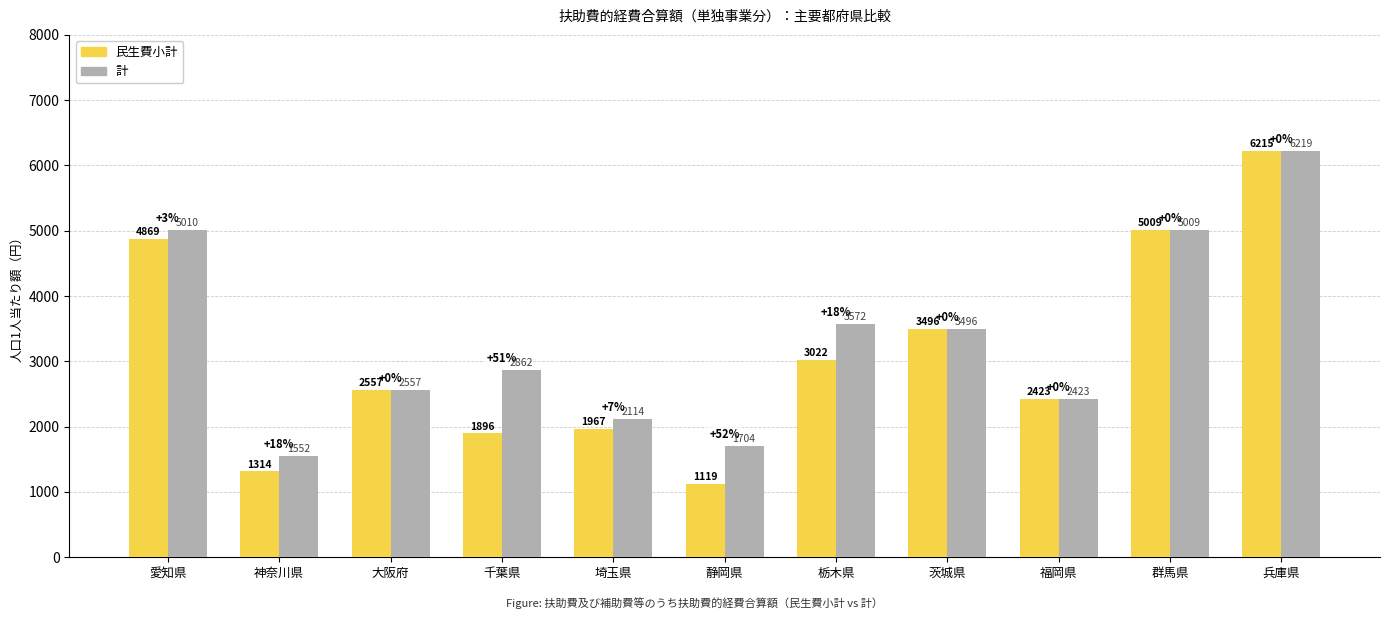

Where is 計 nearest to the value 3885?

栃木県